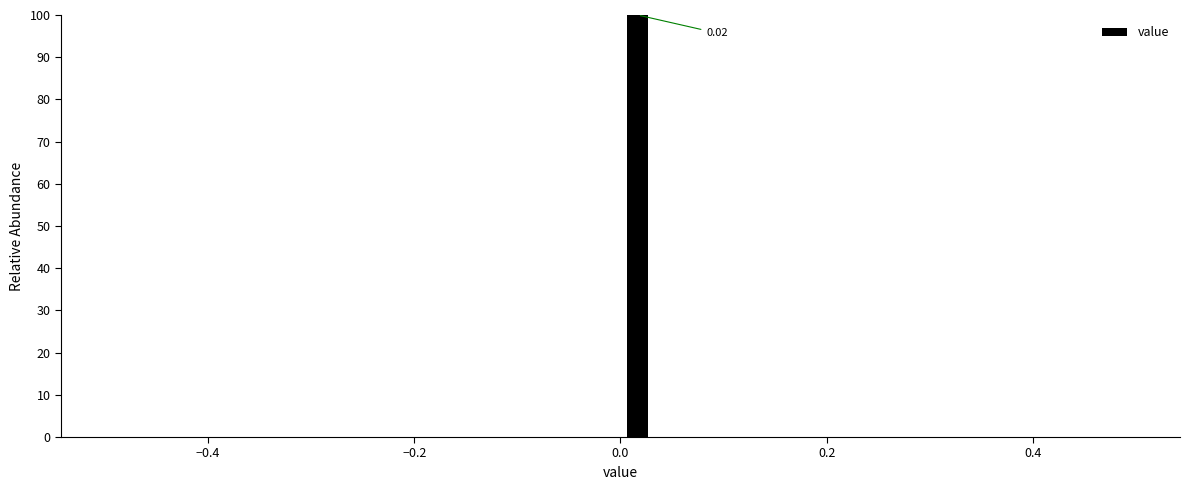

Read against the x-axis, roughly where is the centre of the tallest bar?

0.02